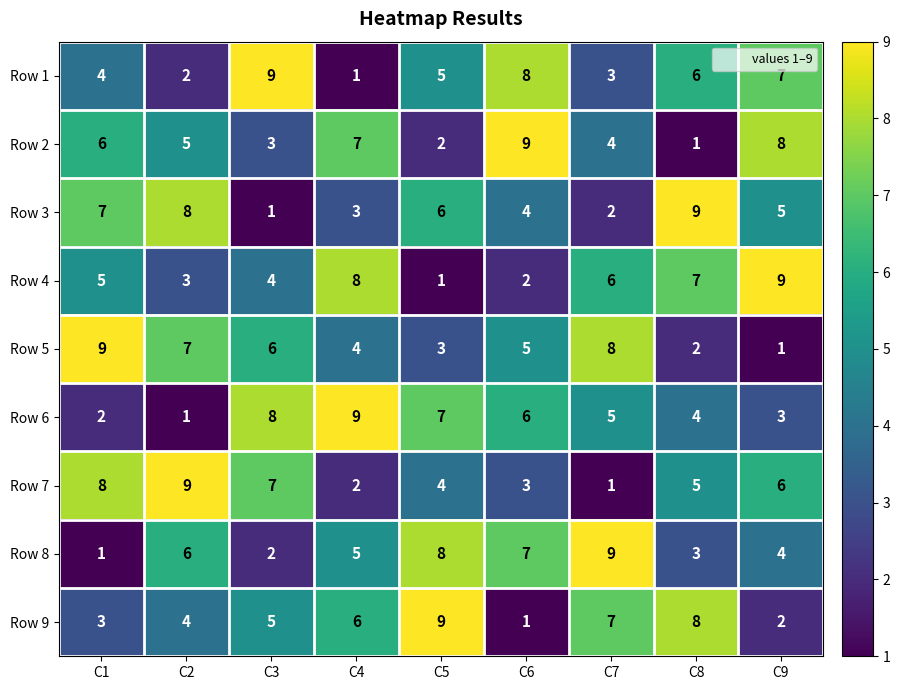

What is the spread (max minus min) of values at C2?

8